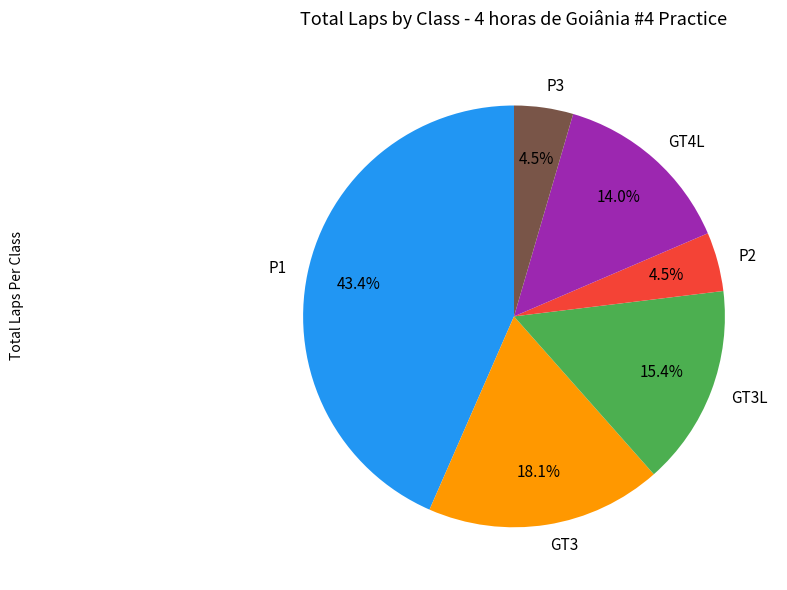

What is the total percentage of P2 and GT3?

22.6%